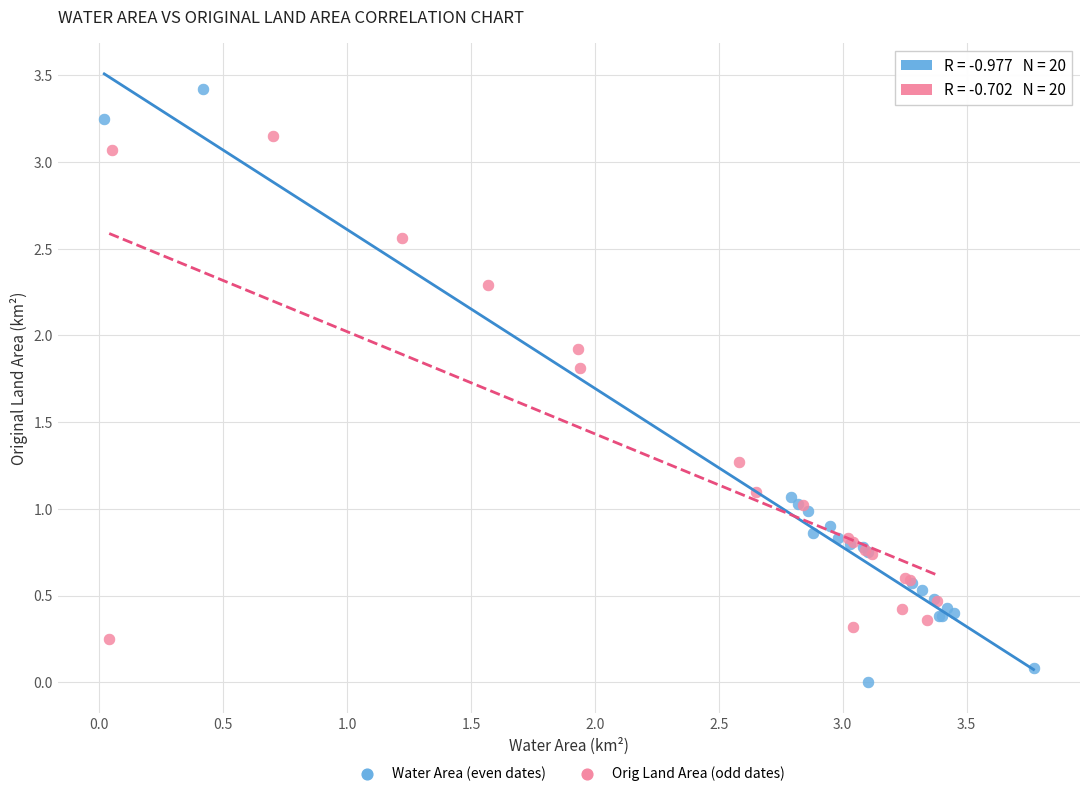

Which series reaches the minimum Y coordinate?

Water Area (even dates)